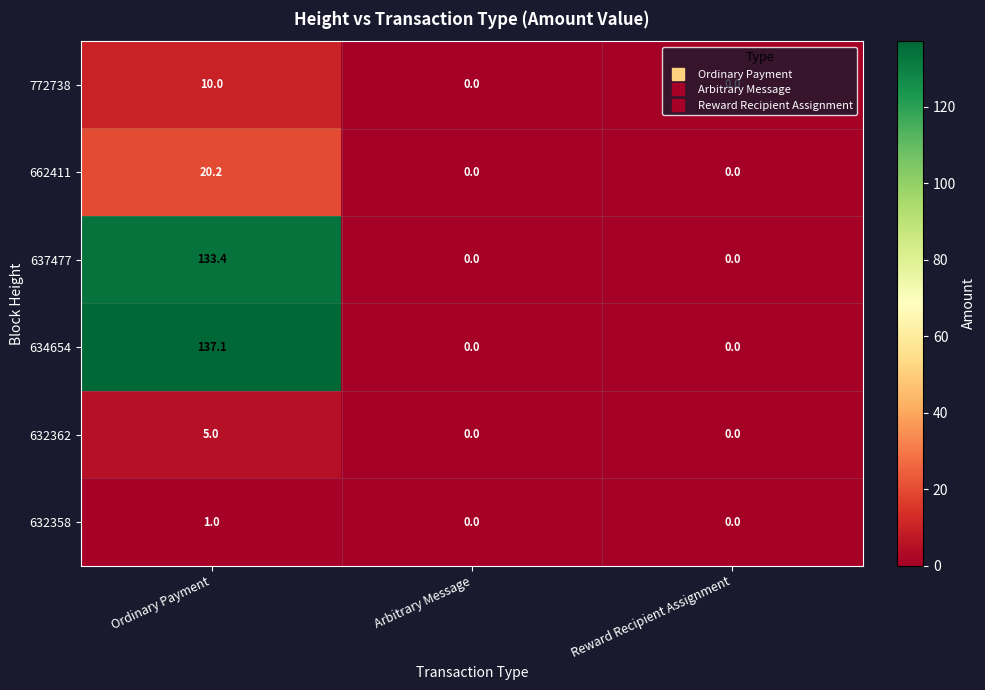

Which series has the largest range (max minus min)?

634654